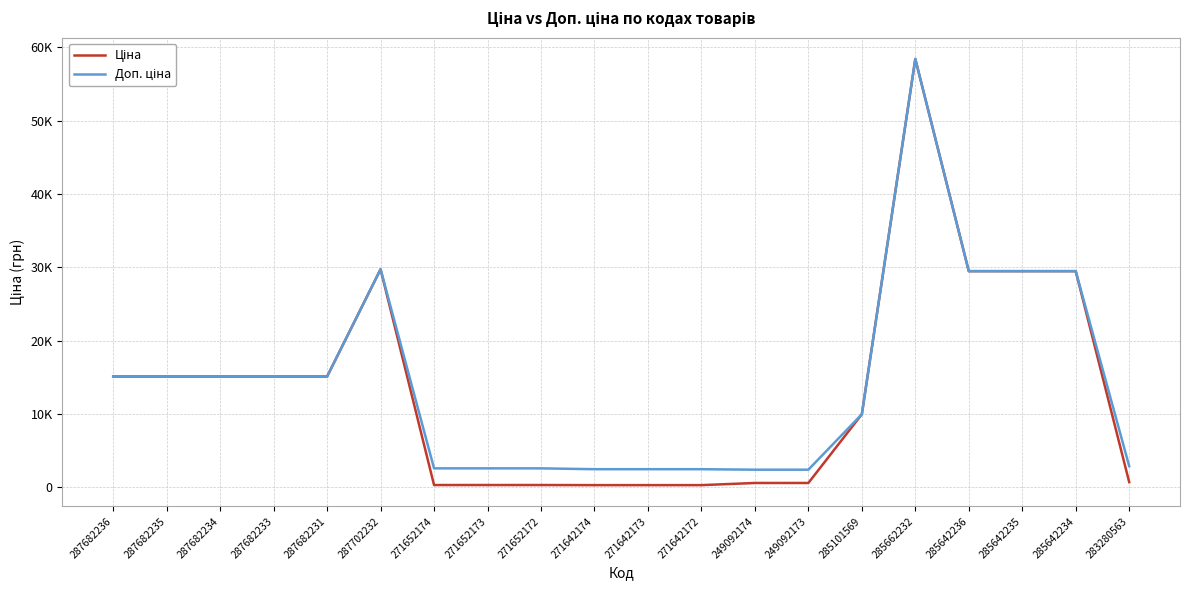

At which category is the sum across all series the highest?

285662232